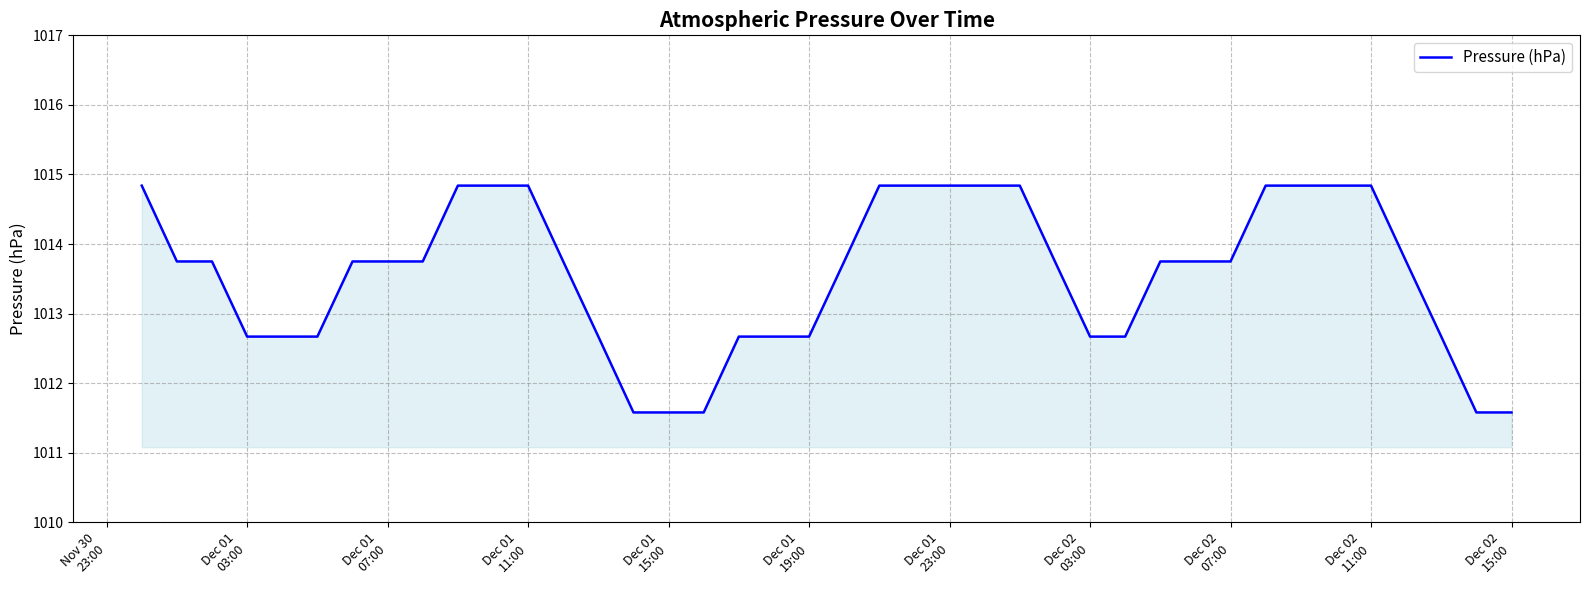

Reading left to right, what are all the values shown in this chart?

1014.8	1013.8	1013.8	1012.7	1012.7	1012.7	1013.8	1013.8	1013.8	1014.8	1014.8	1014.8	1013.8	1012.7	1011.6	1011.6	1011.6	1012.7	1012.7	1012.7	1013.8	1014.8	1014.8	1014.8	1014.8	1014.8	1013.8	1012.7	1012.7	1013.8	1013.8	1013.8	1014.8	1014.8	1014.8	1014.8	1013.8	1012.7	1011.6	1011.6